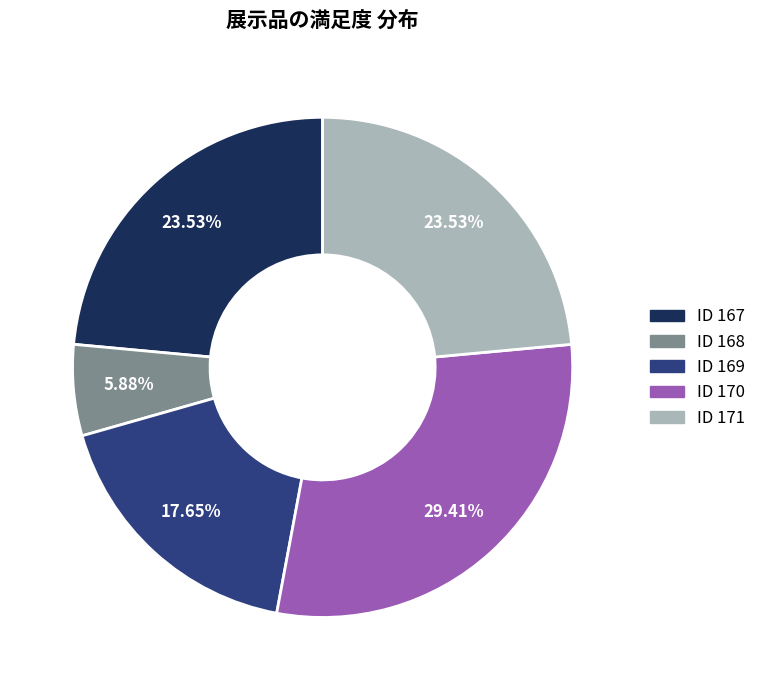

Do ID 168 and ID 171 together represent more than half of the pie?

No